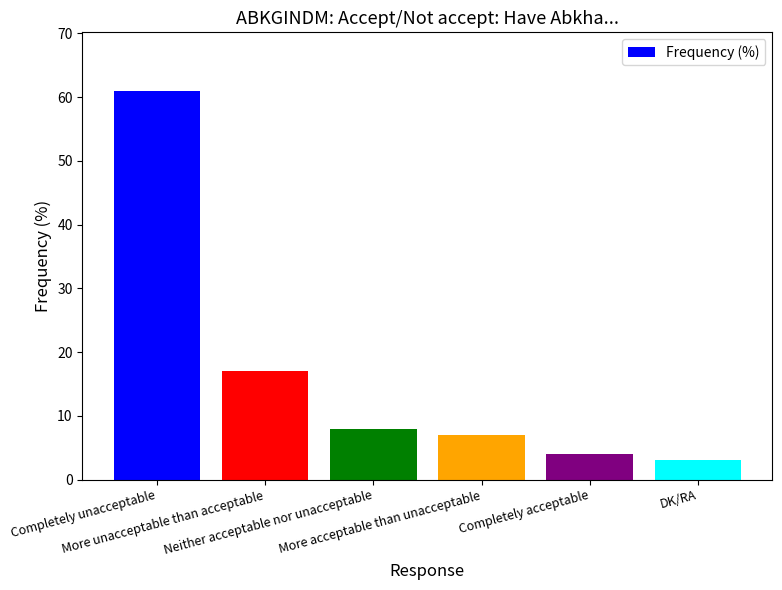

The value at More unacceptable than acceptable is 12. True or false?

False